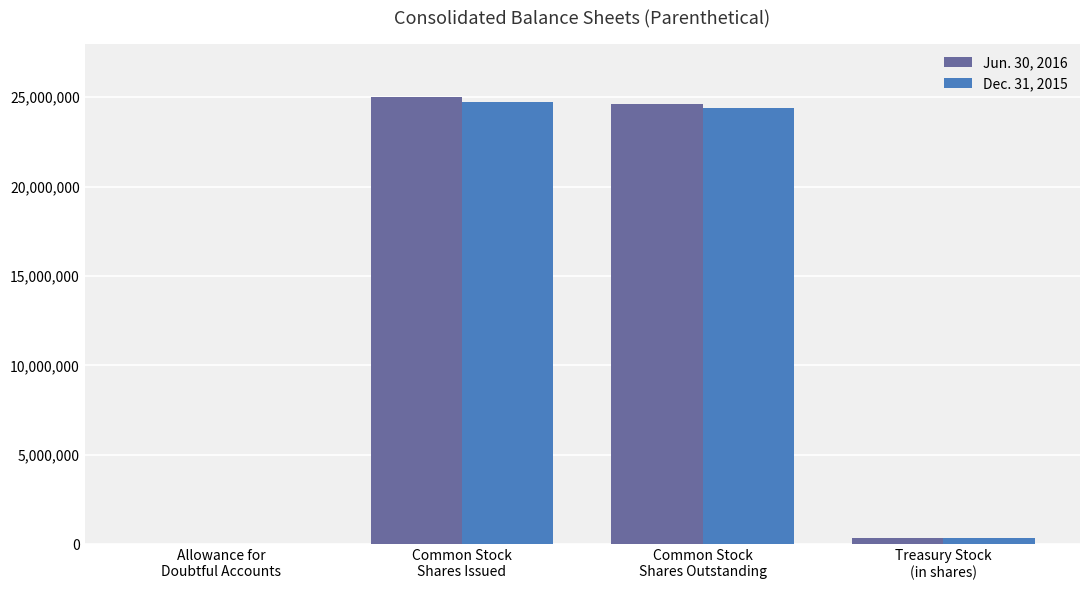

What are all the series names shown in the legend?

Jun. 30, 2016, Dec. 31, 2015